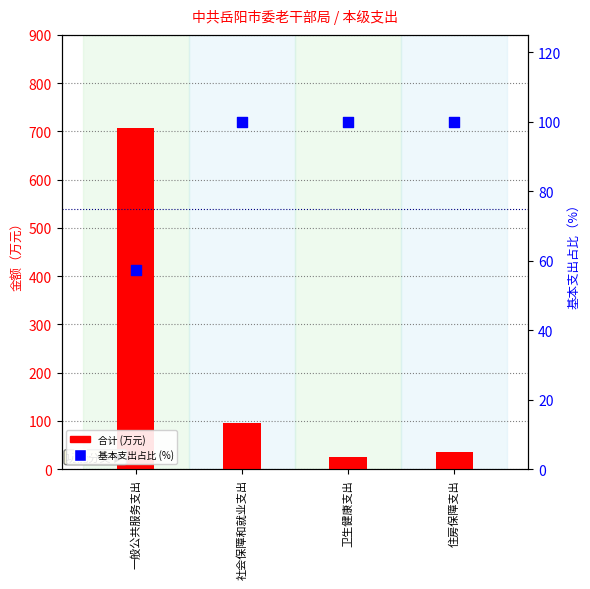

What is the total value across all series at 卫生健康支出?

125.3